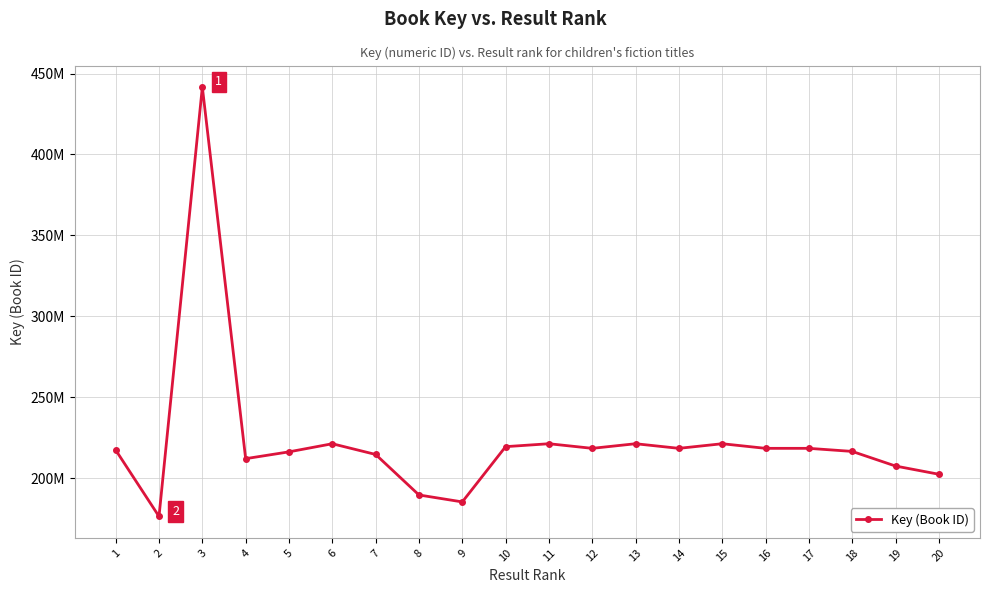

At which label does the data first exceed 218355493?

3